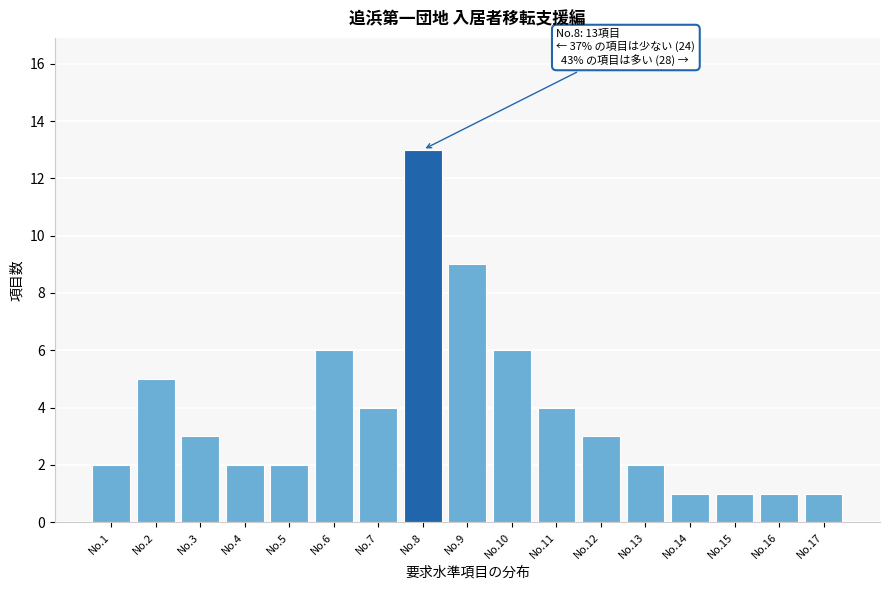

Reading left to right, extract all data points from this chart.

No.1=2	No.2=5	No.3=3	No.4=2	No.5=2	No.6=6	No.7=4	No.8=13	No.9=9	No.10=6	No.11=4	No.12=3	No.13=2	No.14=1	No.15=1	No.16=1	No.17=1